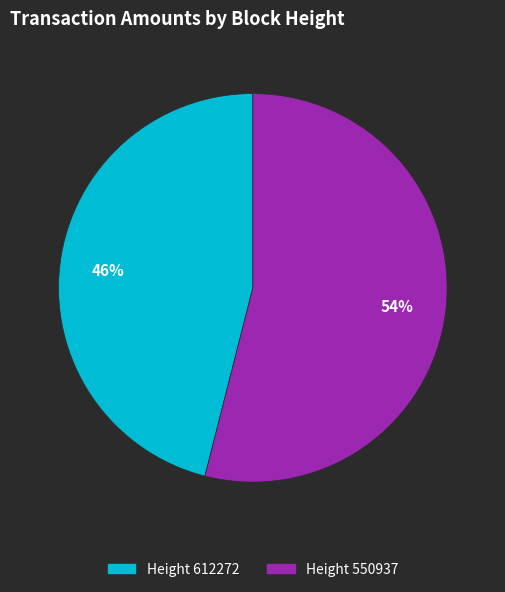

Is there any slice that represents more than half of the pie?

Yes